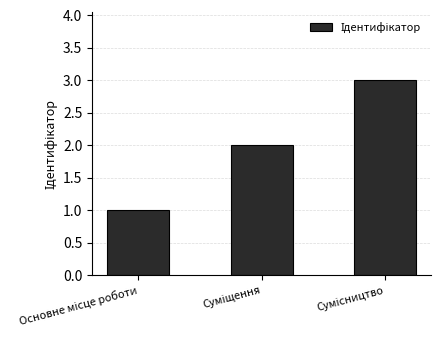

What is the maximum value shown in the chart?

3